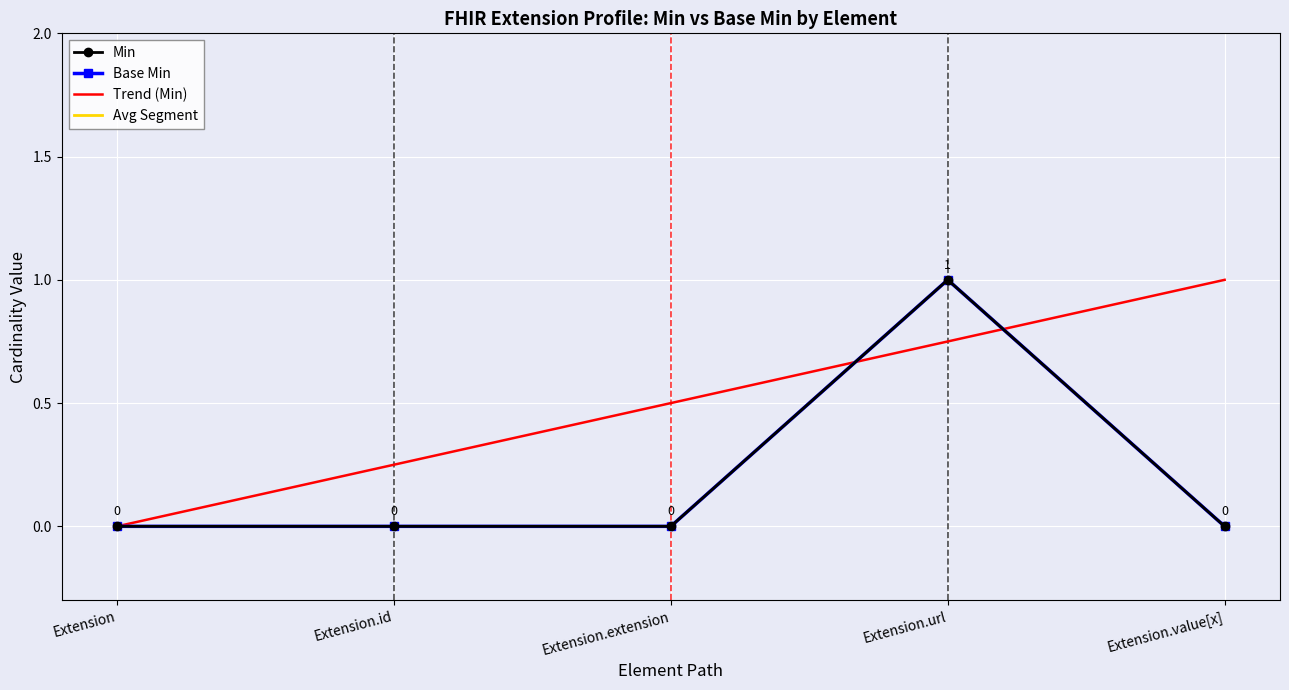

Reading left to right, extract all data points from this chart.

Min: Extension=0.0	Extension.id=0.0	Extension.extension=0.0	Extension.url=1.0	Extension.value[x]=0.0
Base Min: Extension=0.0	Extension.id=0.0	Extension.extension=0.0	Extension.url=1.0	Extension.value[x]=0.0
Trend (Min): Extension=0.0	Extension.id=0.2	Extension.extension=0.5	Extension.url=0.8	Extension.value[x]=1.0
Avg Segment: Extension=0.0	Extension.id=0.0	Extension.extension=0.0	Extension.url=1.0	Extension.value[x]=0.0